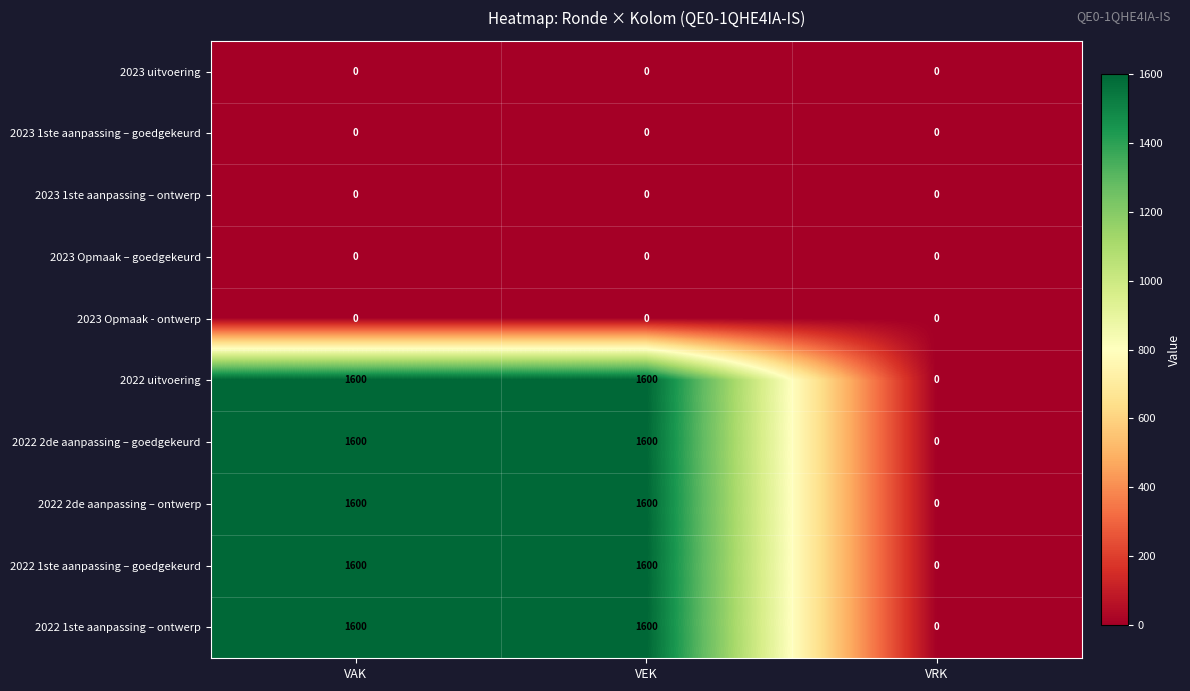

Count the number of data series in this chart.

10